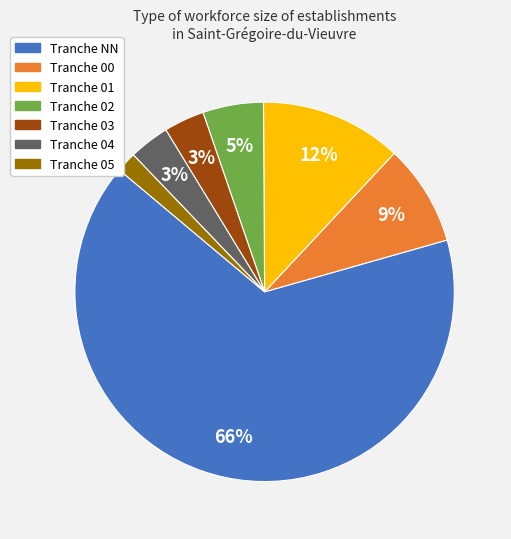

Does any single category account for the majority?

Yes